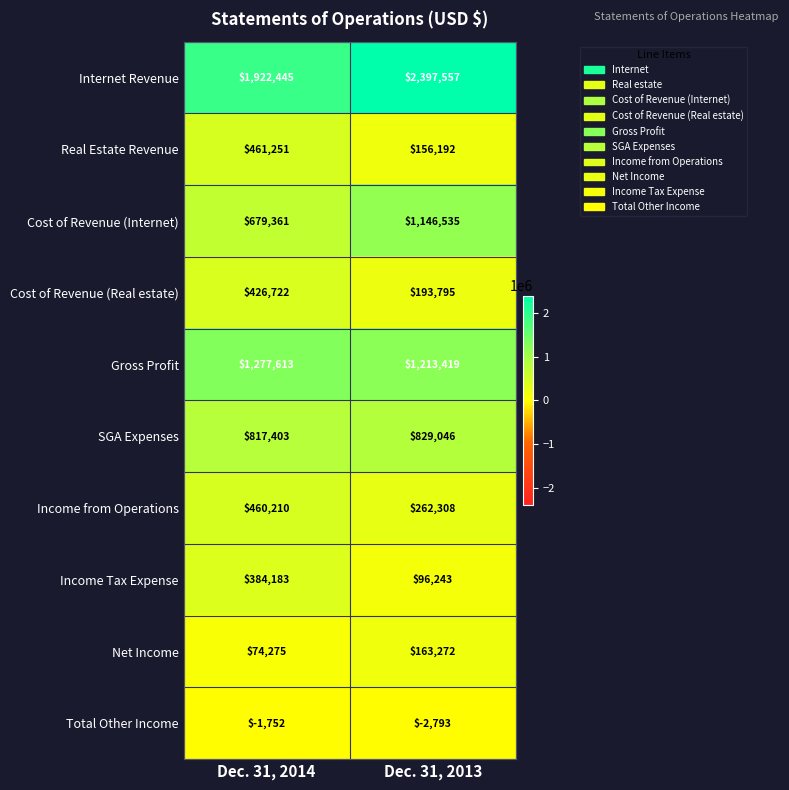

List the series in order of their peak value, highest first.

Internet Revenue, Gross Profit, Cost of Revenue (Internet), SGA Expenses, Real Estate Revenue, Income from Operations, Cost of Revenue (Real estate), Income Tax Expense, Net Income, Total Other Income